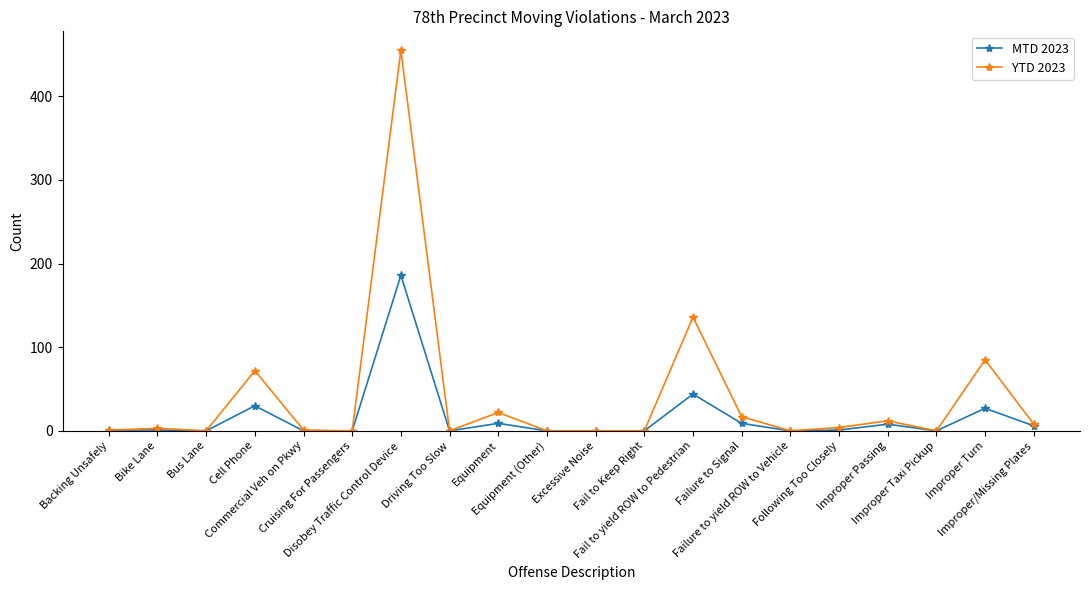

Which category has the highest value in the YTD 2023 series?

Disobey Traffic Control Device